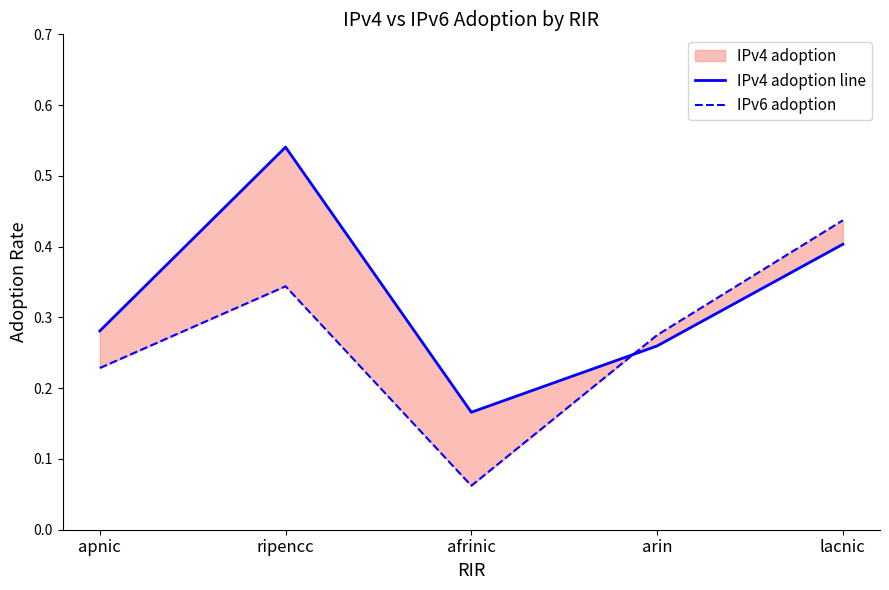

Which category has the lowest value in the IPv6 adoption series?

afrinic